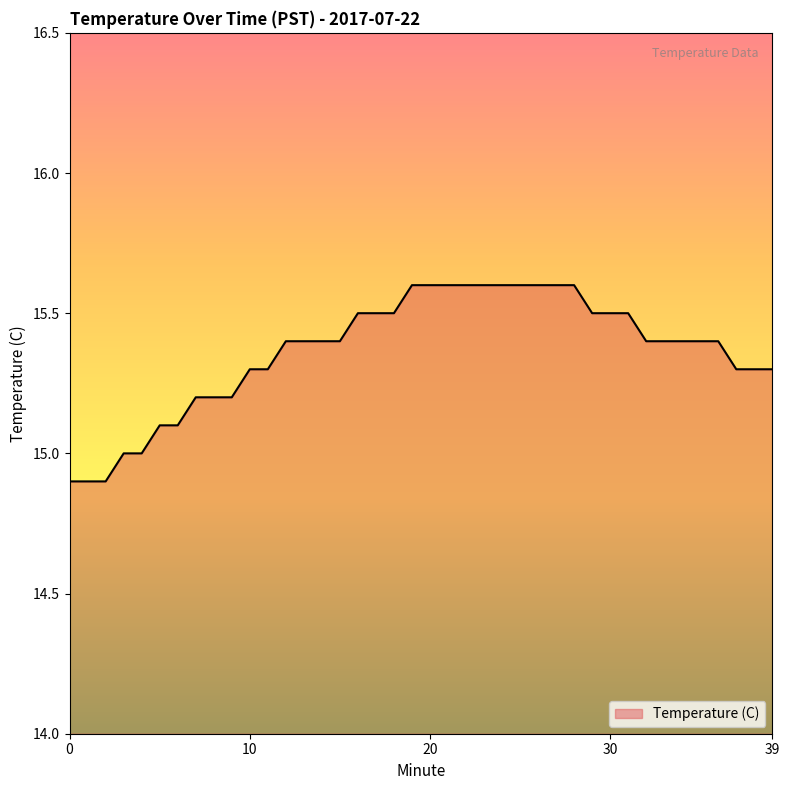

What is the difference between the maximum and minimum values?

0.7